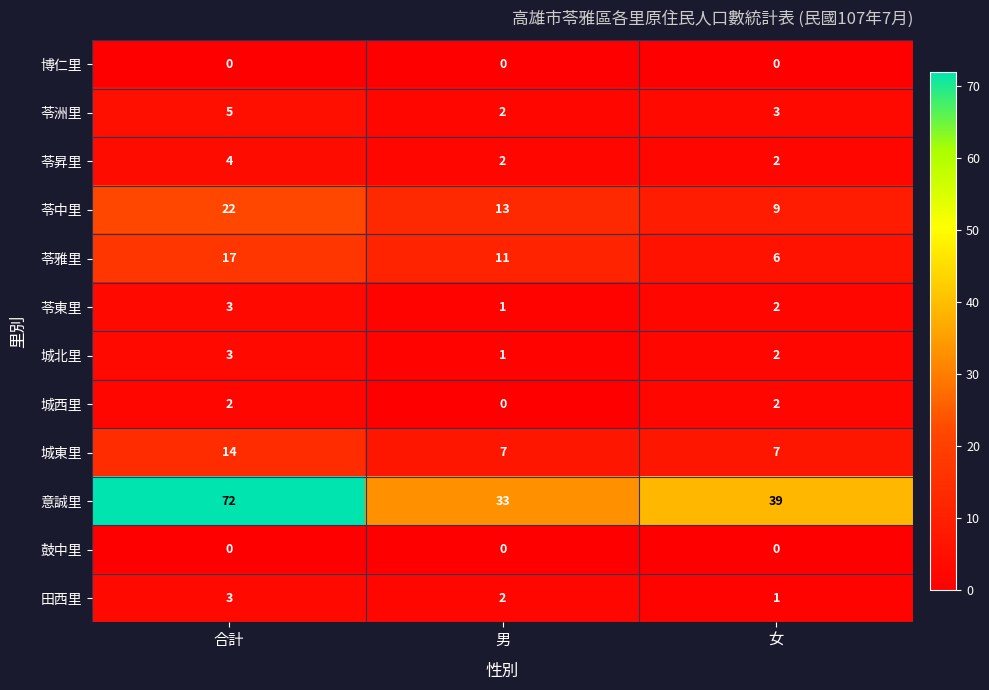

What is the total value across all series at 合計?

145